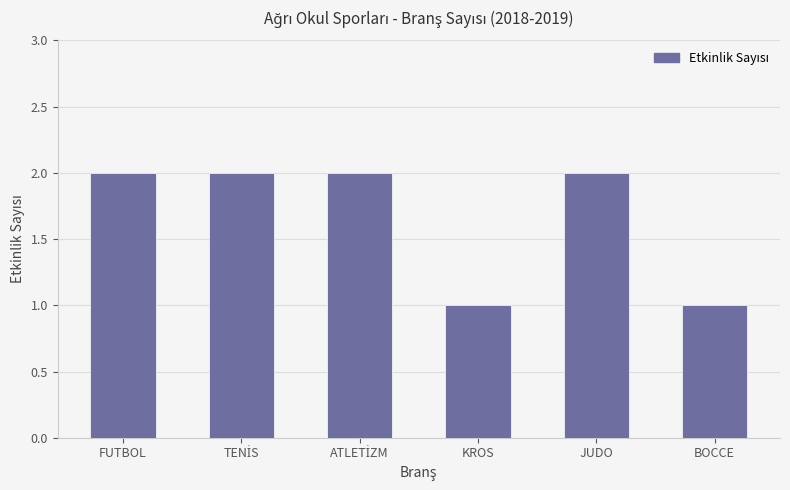

True or false: the data shows 2 at FUTBOL.

True